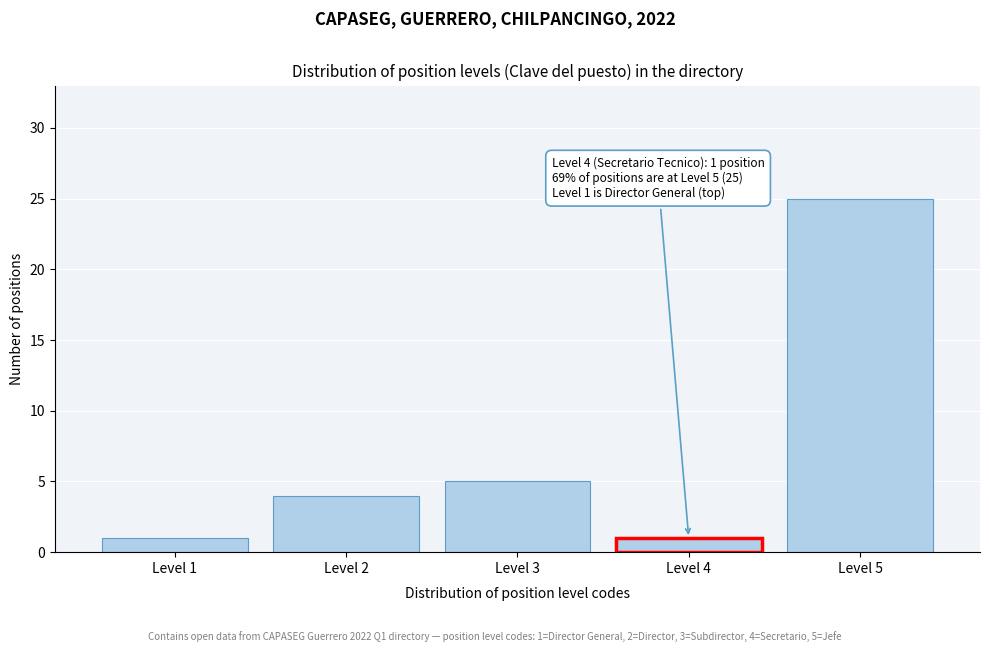

Reading left to right, list all the values displayed in this chart.

1	4	5	1	25